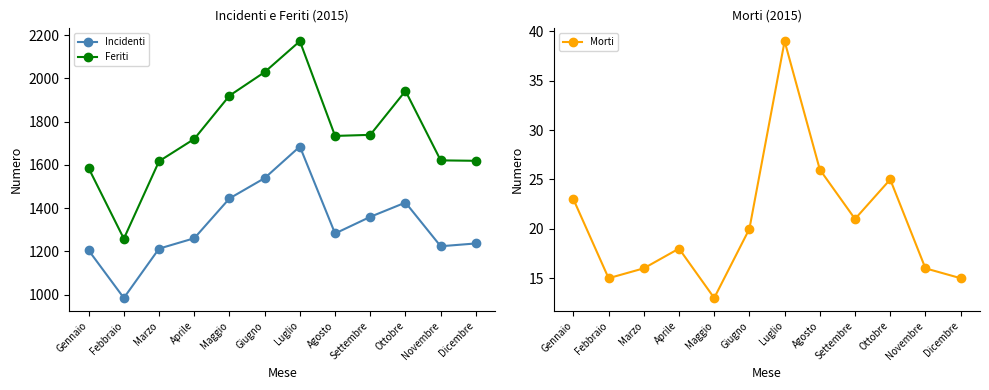

True or false: Feriti and Morti cross at least once.

False